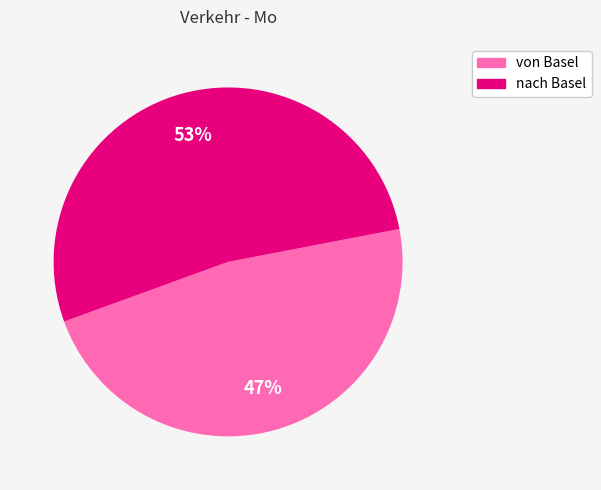

The von Basel slice represents 60% of the pie. True or false?

False